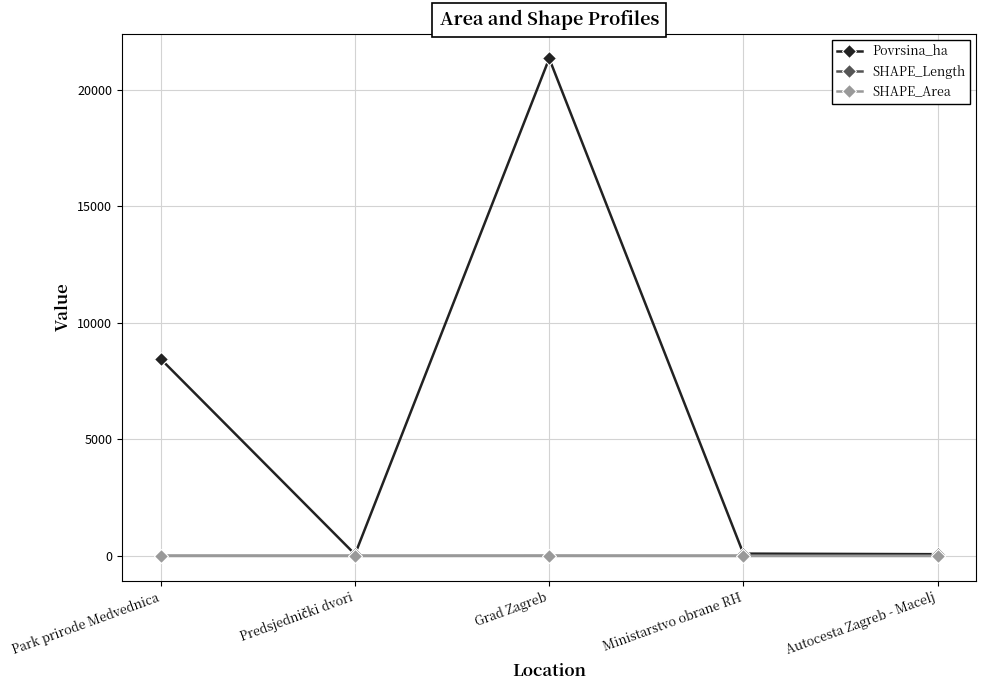

The Povrsina_ha series shows 21348.8 at Grad Zagreb. True or false?

True